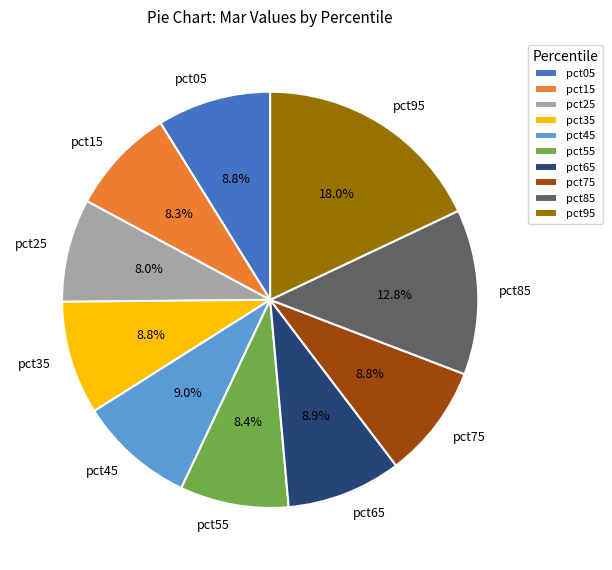

To the nearest percent, what is the difference between the largest and smallest slice percentages?

10%